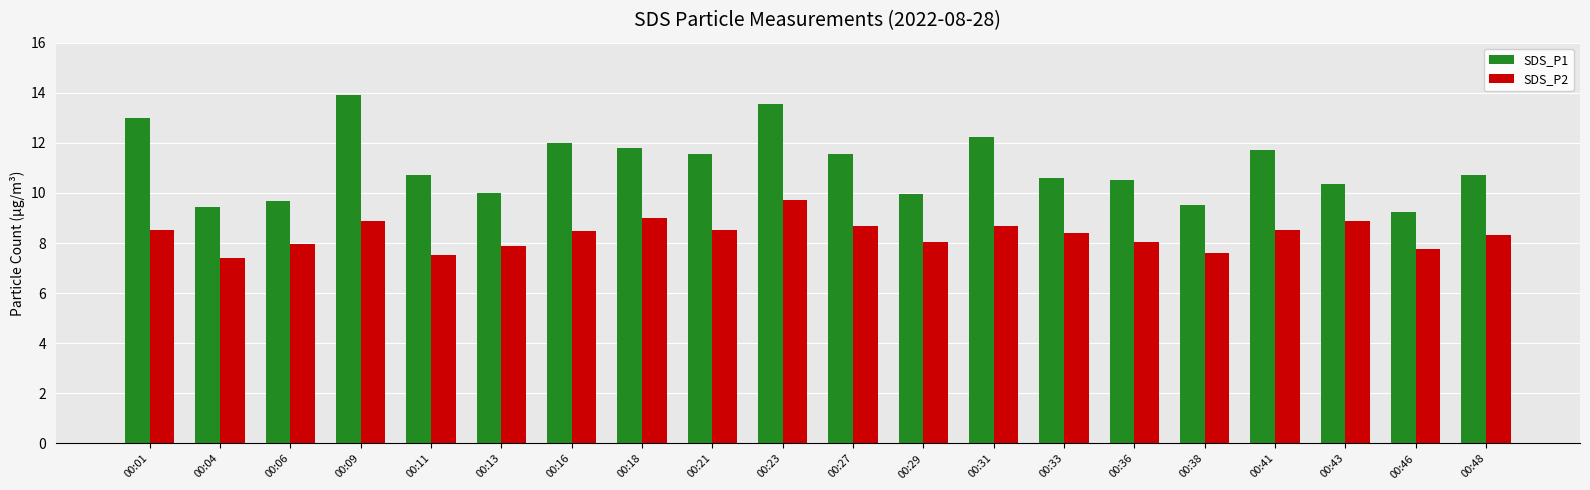

The value of SDS_P1 at 00:27 is 4.5. True or false?

False